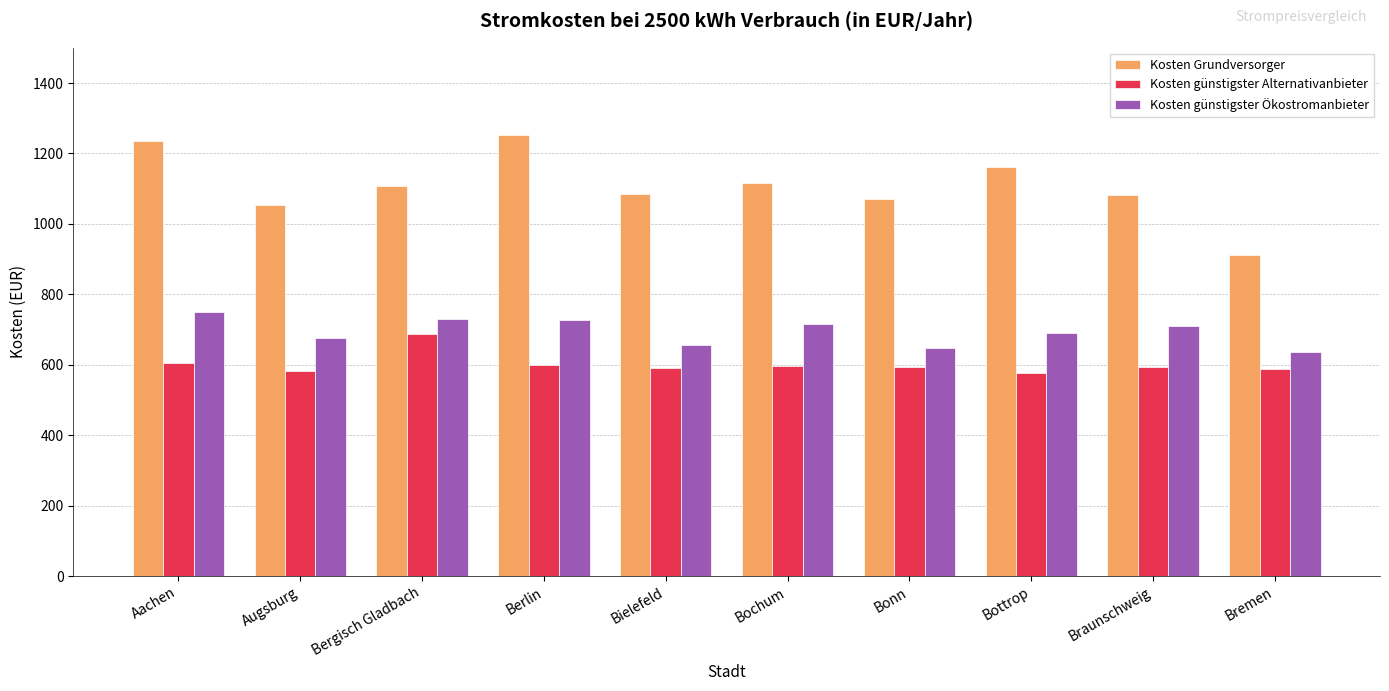

What is the label of the 10th bar from the right?

Aachen